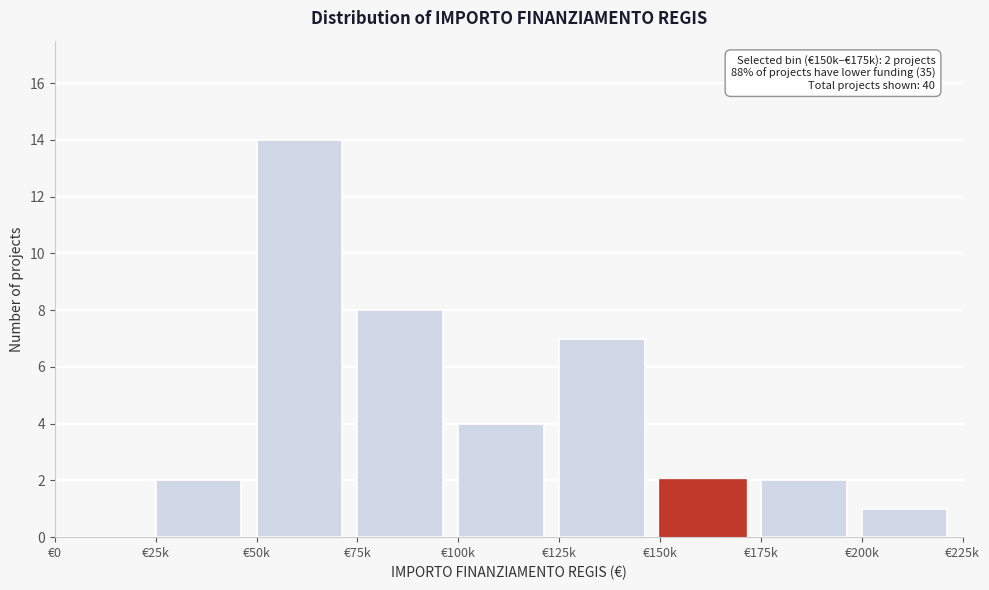

Reading left to right, extract all data points from this chart.

€0=0	€25k=2	€50k=14	€75k=8	€100k=4	€125k=7	€150k=2	€175k=2	€200k=1